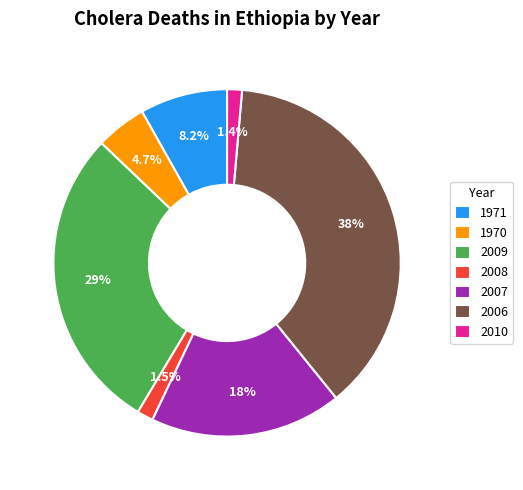

Combined, do 2010 and 1970 account for over 50%?

No